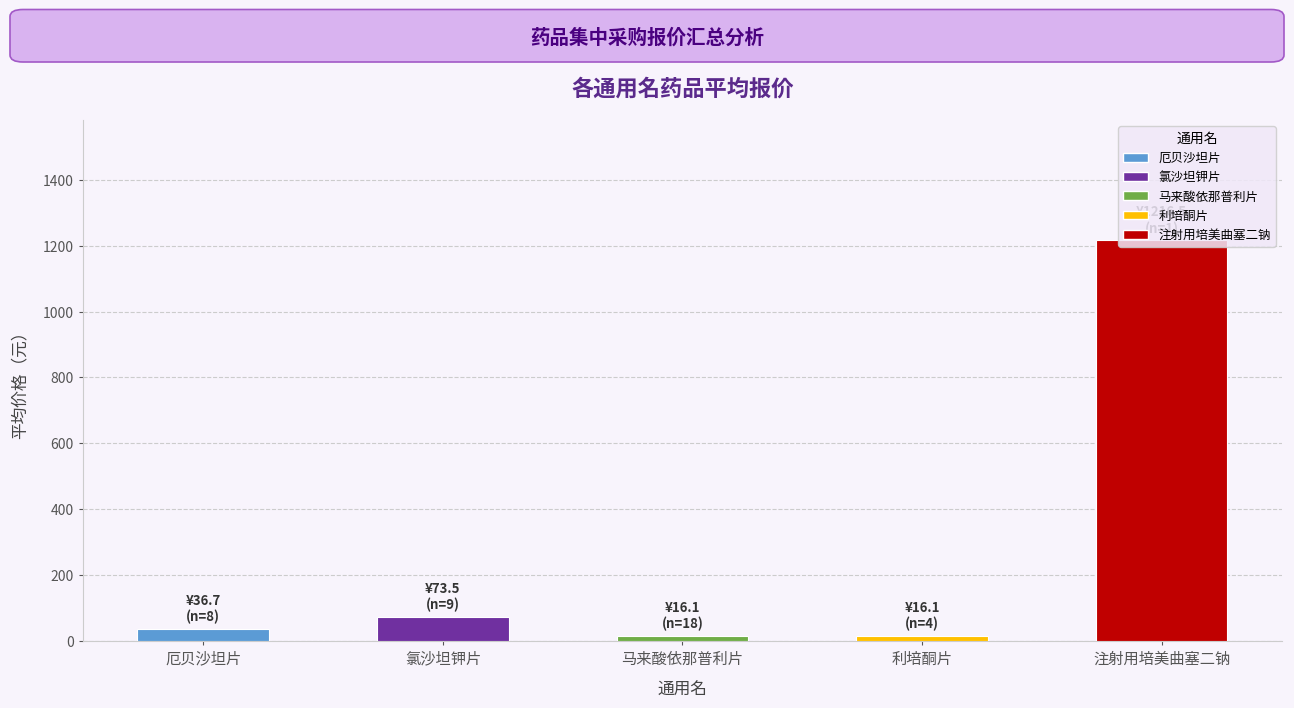

What is the difference between the maximum and second lowest values?

1200.4